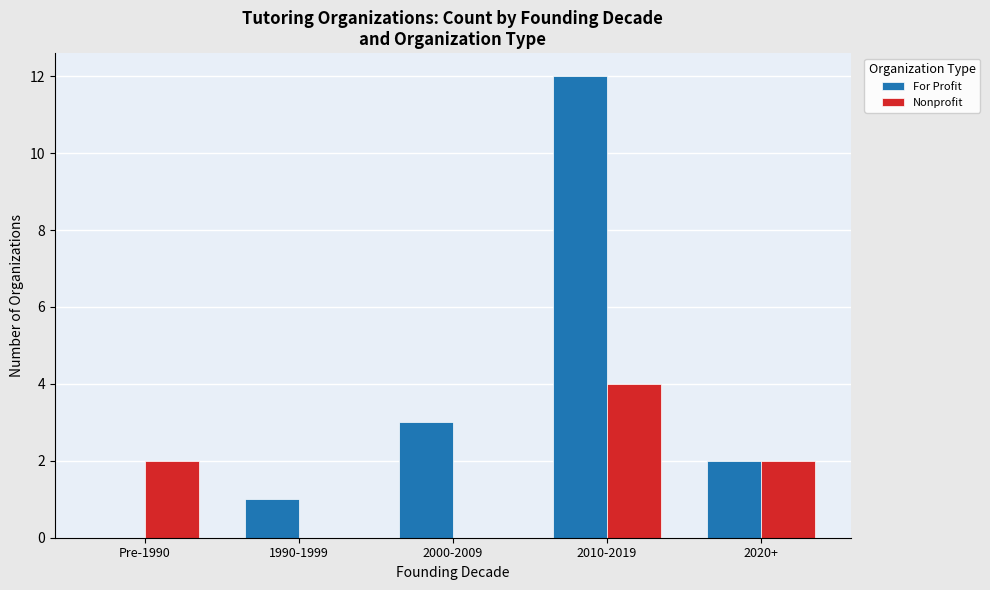

Reading left to right, extract all data points from this chart.

For Profit: 0	1	3	12	2
Nonprofit: 2	0	0	4	2